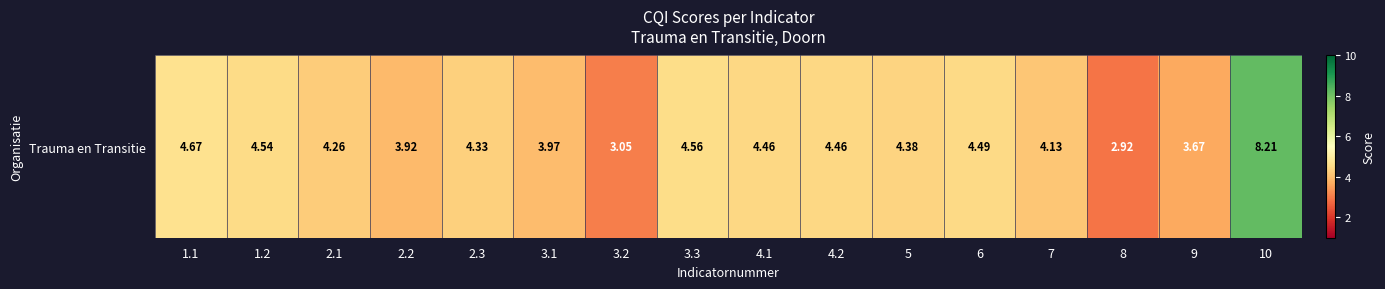

How many data points are less than 4?

5